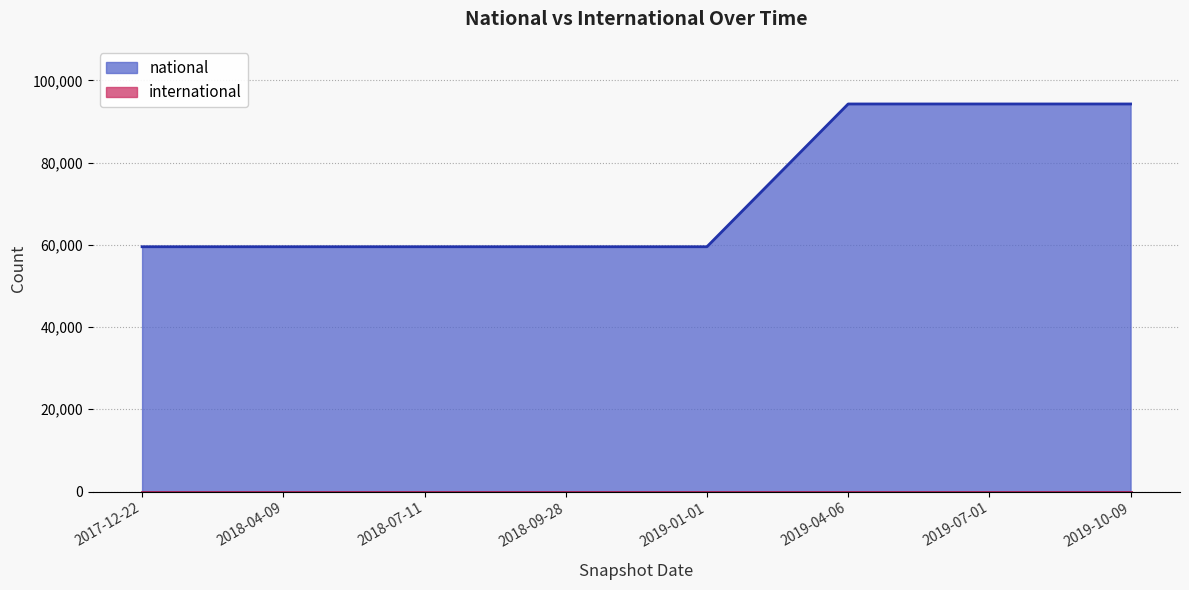

Reading left to right, extract all data points from this chart.

59530	59530	59530	59530	59530	94251	94251	94251